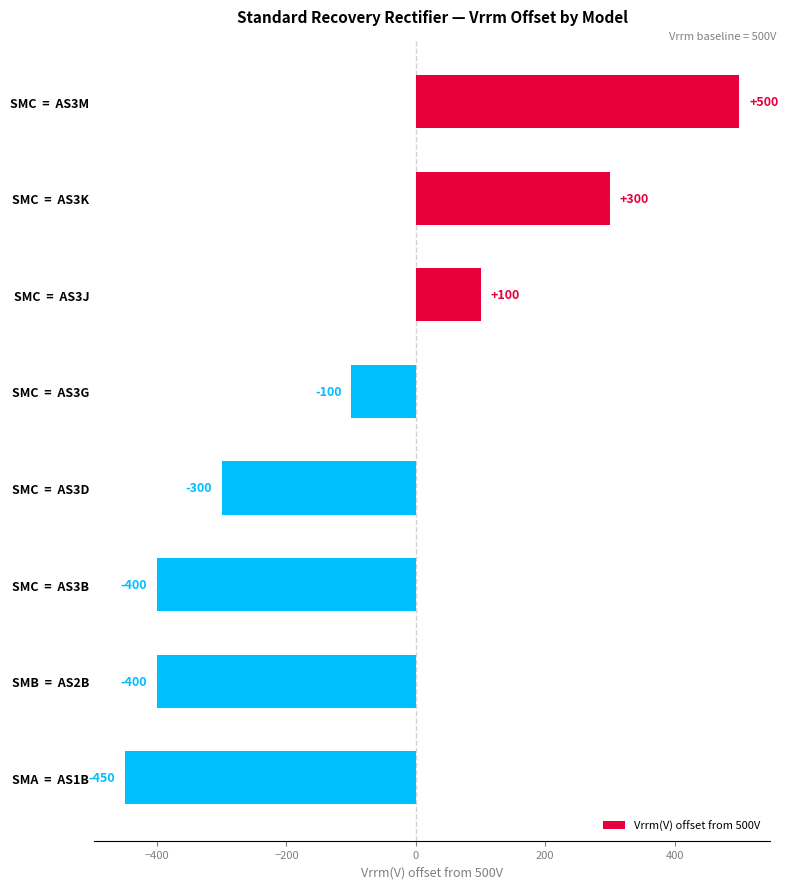

Reading bottom to top, what are all the values shown in this chart?

-450	-400	-400	-300	-100	100	300	500